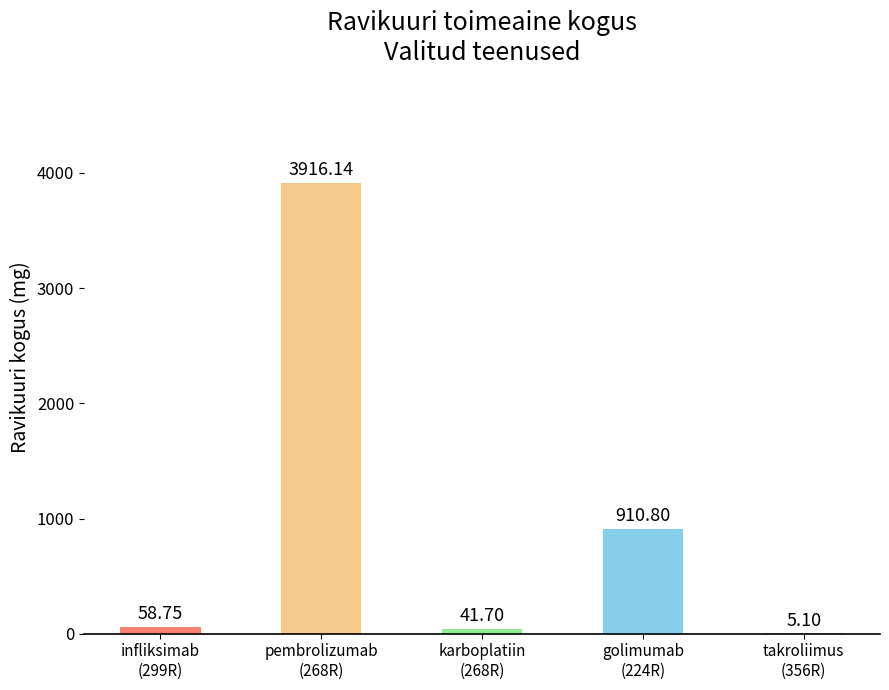

Count the number of data series in this chart.

1